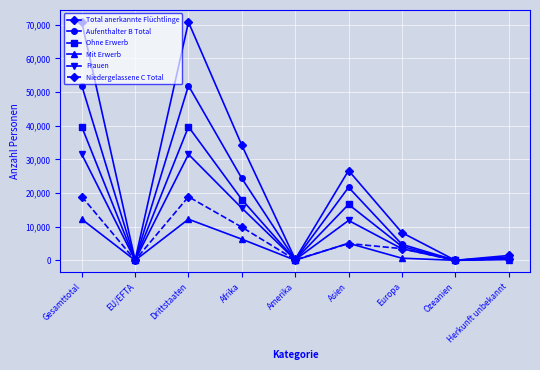

The value of Mit Erwerb at Amerika is 32. True or false?

True